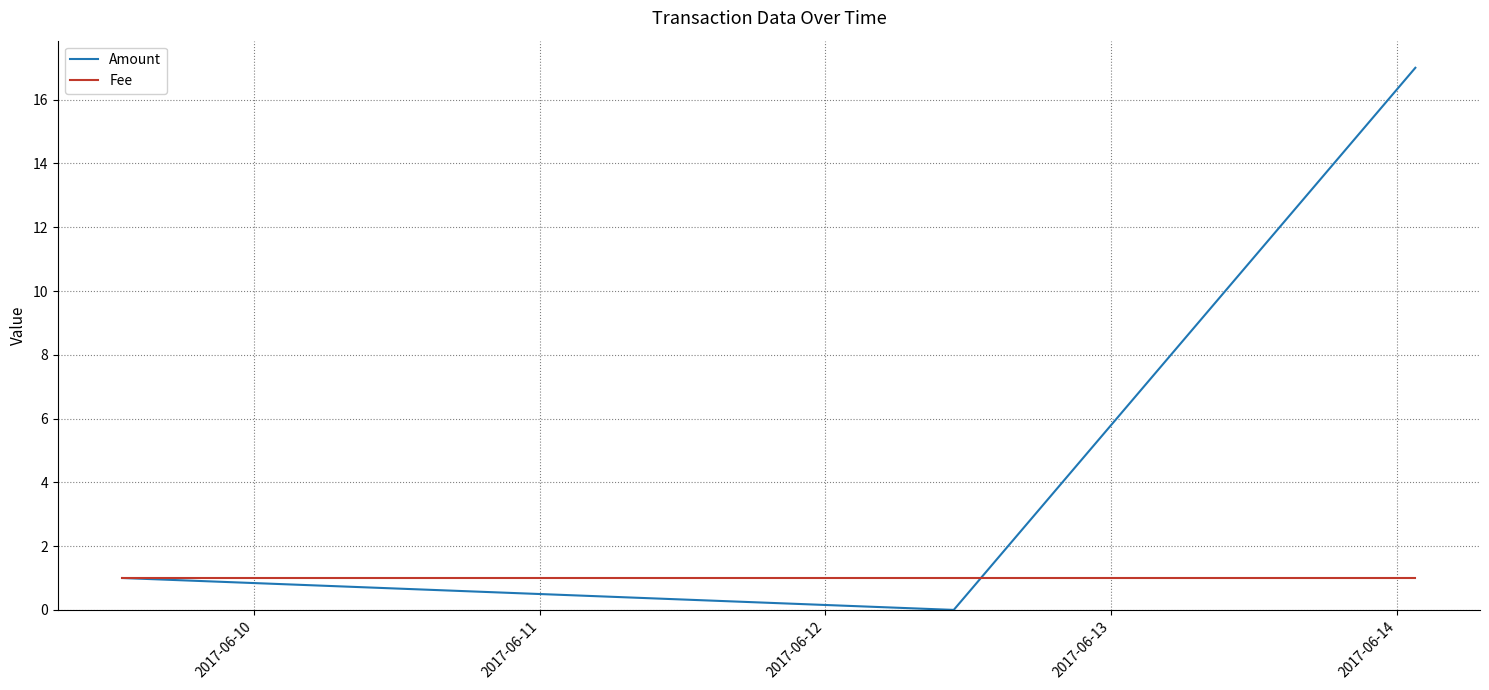

List the series in order of their peak value, lowest first.

Fee, Amount